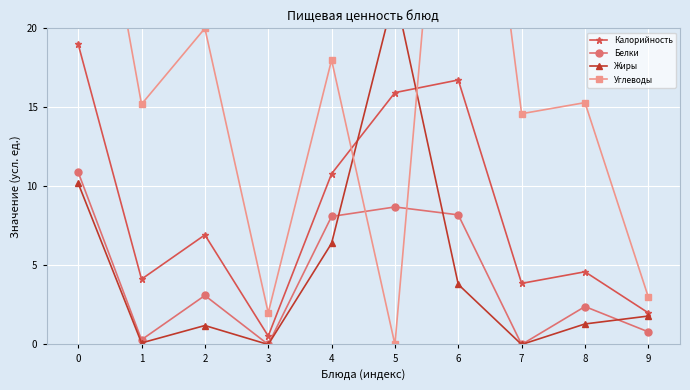

What is the difference between the highest and lowest values at 7?

14.6